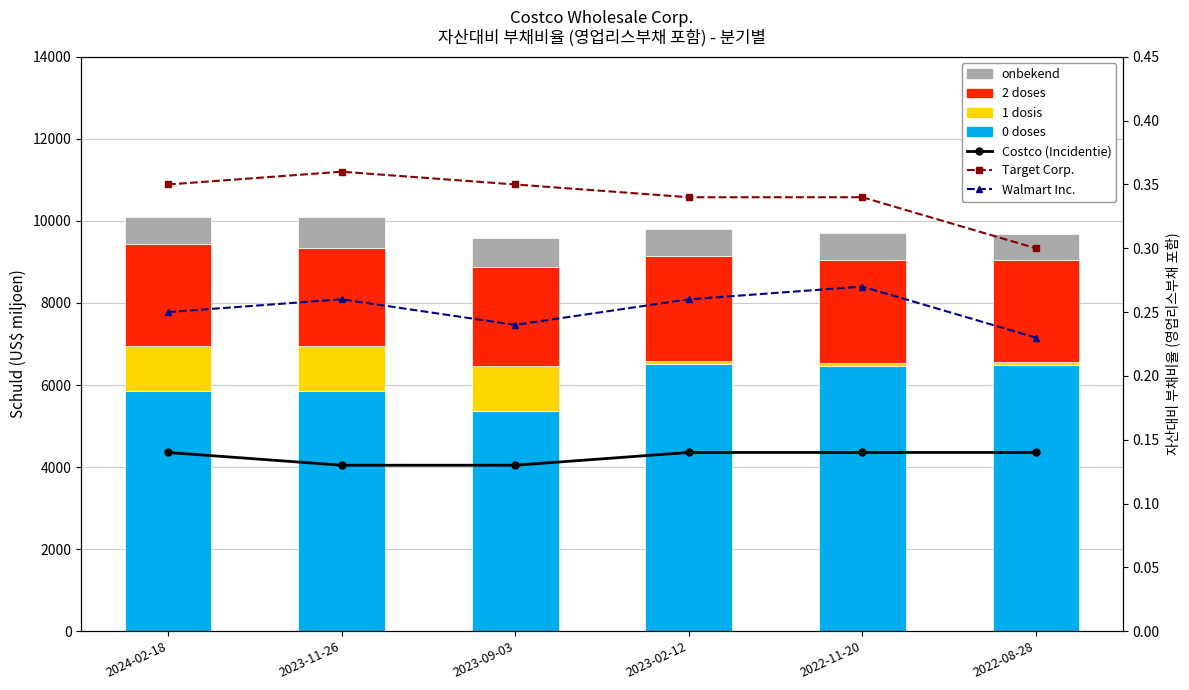

Reading left to right, list all the values displayed in this chart.

Costco: 0.1	0.1	0.1	0.1	0.1	0.1
Target Corp.: 0.3	0.4	0.3	0.3	0.3	0.3
Walmart Inc.: 0.2	0.3	0.2	0.3	0.3	0.2